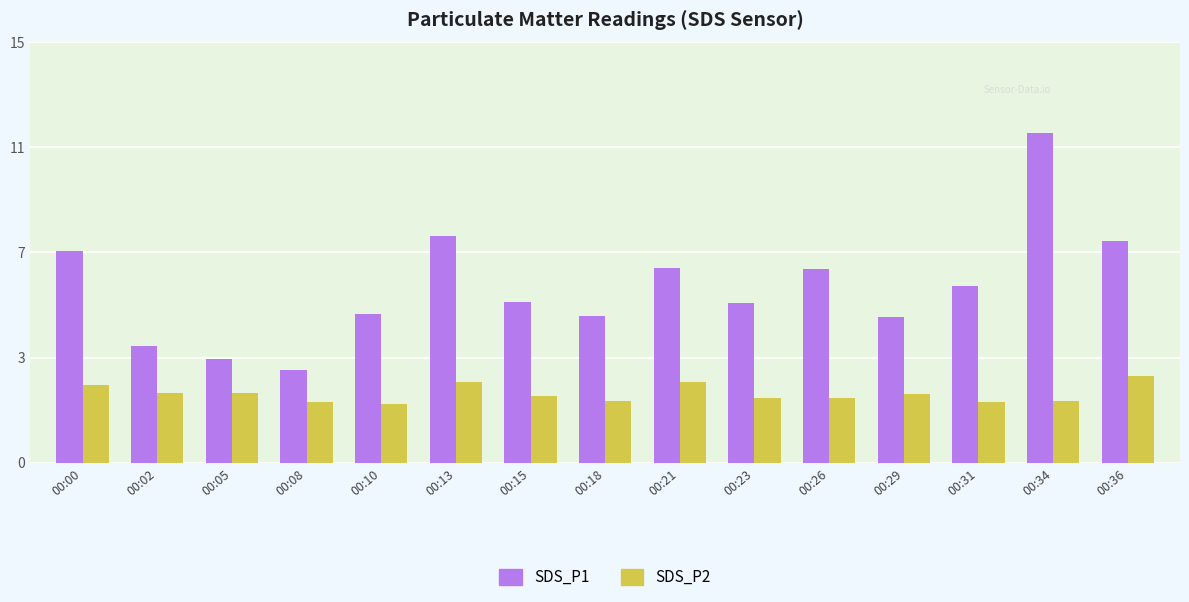

Which category has the lowest value in the SDS_P2 series?

00:10